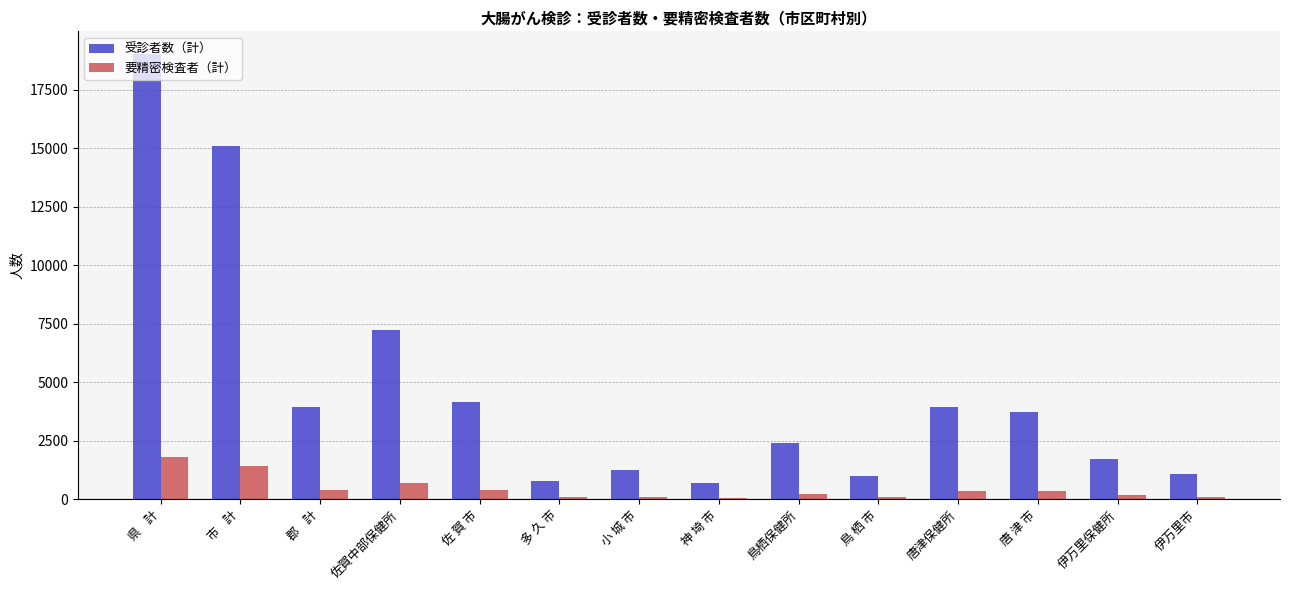

Is it true that 受診者数（計） equals 7216 at 佐賀中部保健所?

True